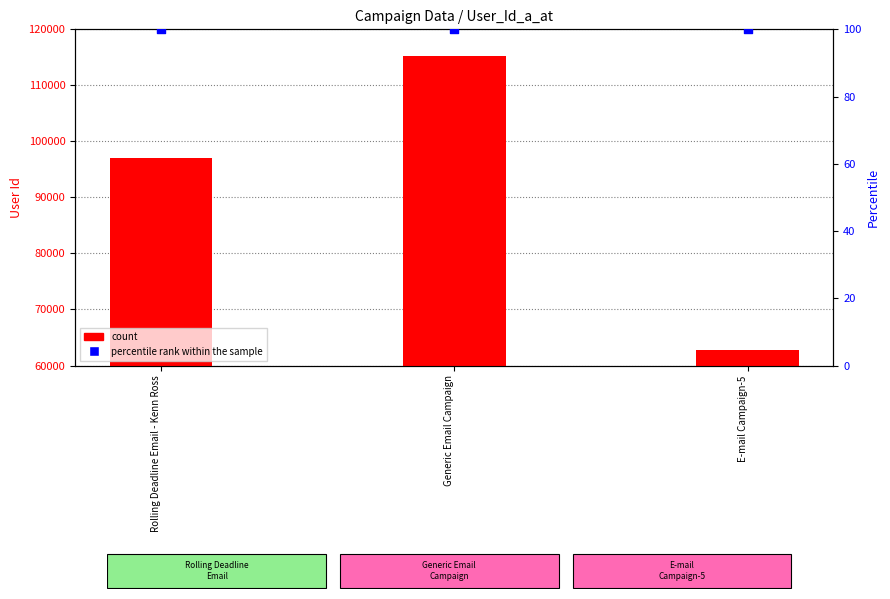

Which series contains the highest Y value?

count